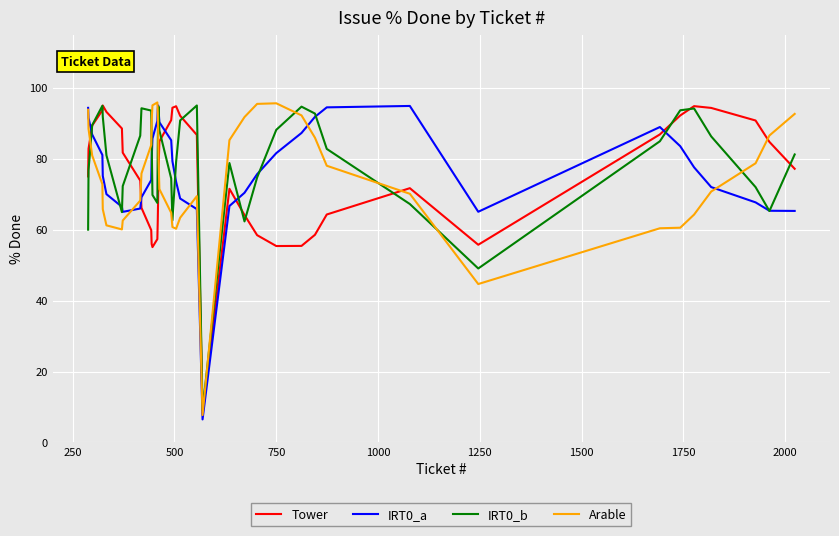

What is the highest value of the Tower series?

95.0